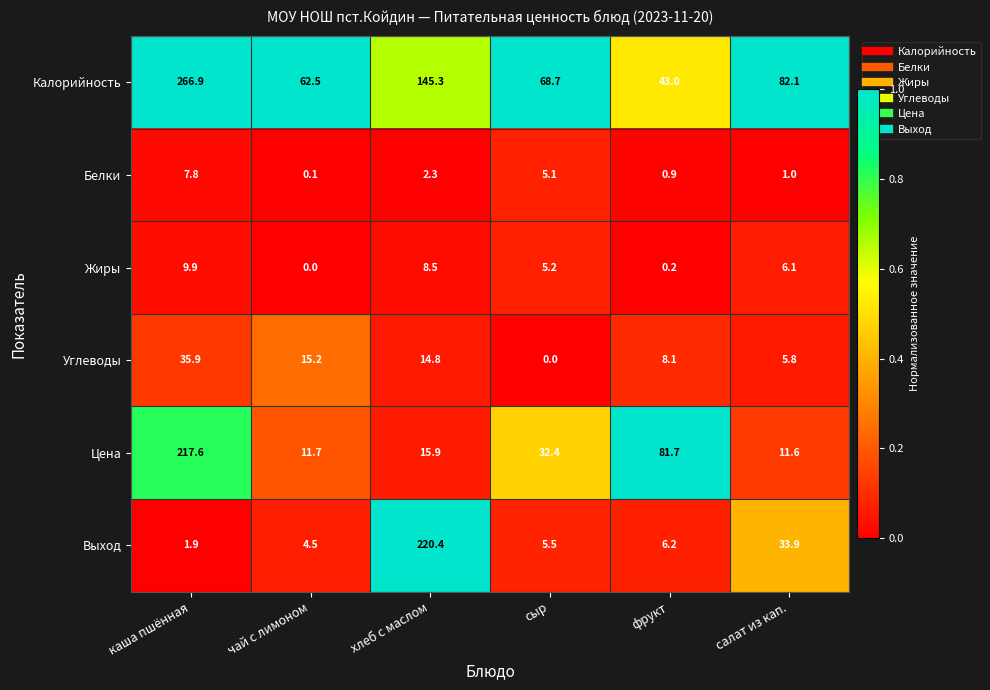

What is the average value of the Выход series?

45.4